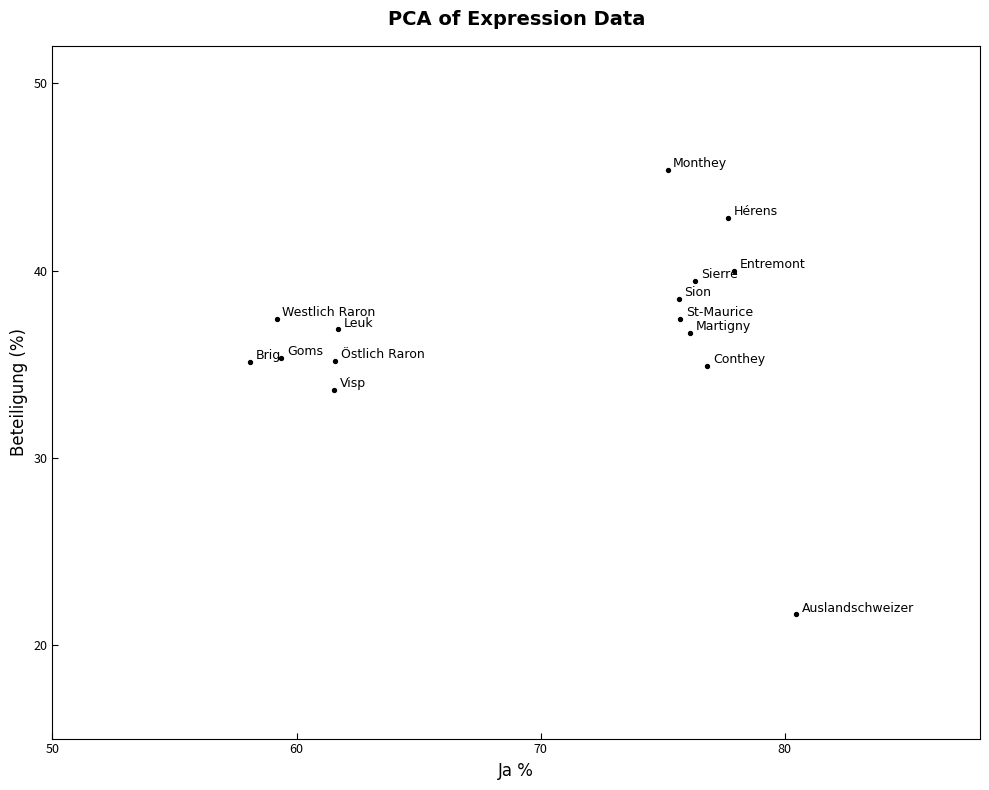

What Y value in the scatter plot is closest to 33?

33.6